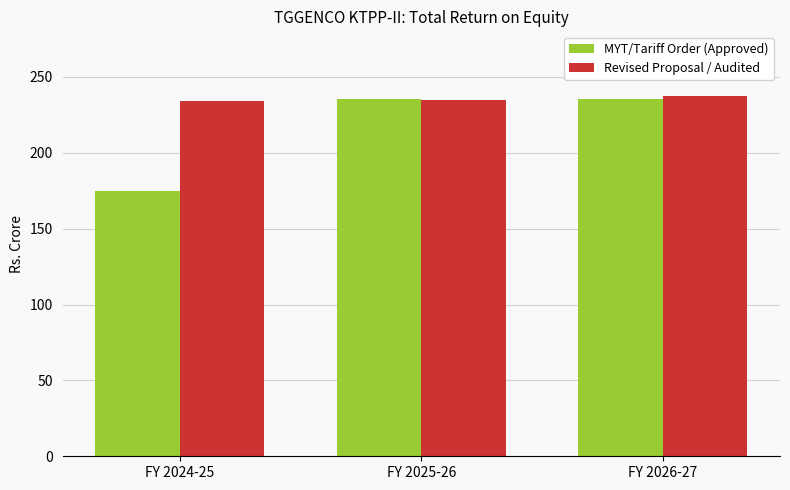

Which category has the lowest value across all series?

FY 2024-25